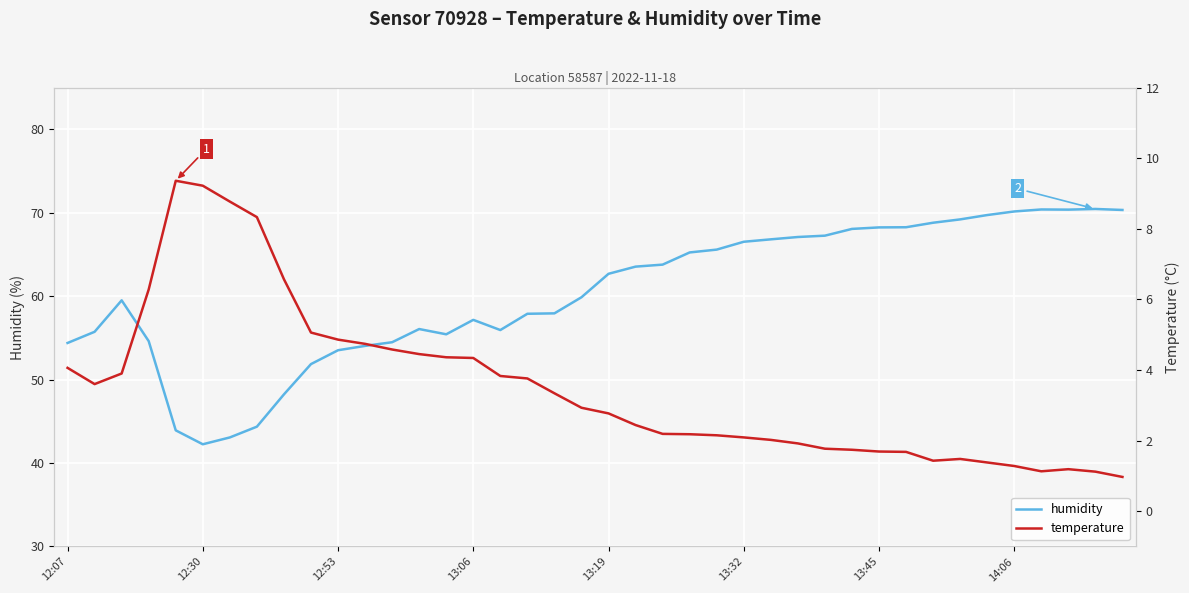

What value does the humidity series have at 14:06?

70.2